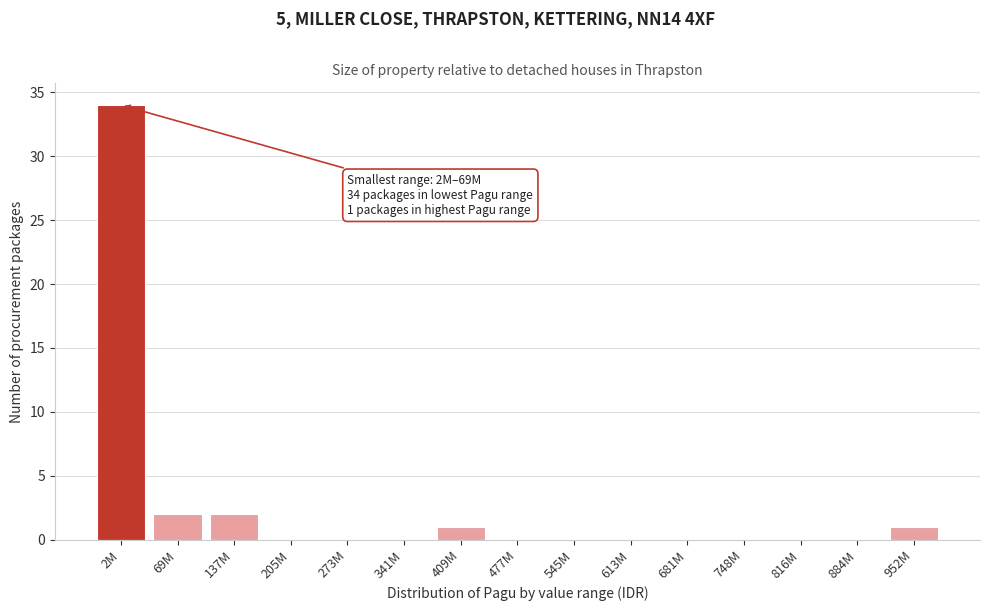

Reading left to right, extract all data points from this chart.

2M=34	69M=2	137M=2	205M=0	273M=0	341M=0	409M=1	477M=0	545M=0	613M=0	681M=0	748M=0	816M=0	884M=0	952M=1